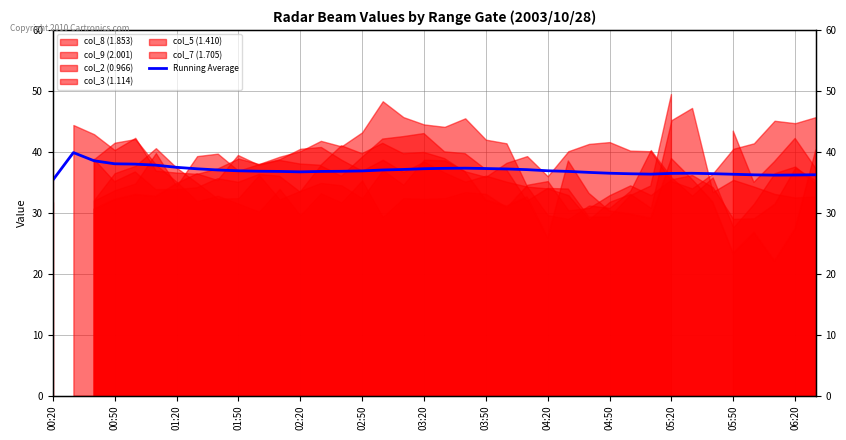

Does the chart have visible grid lines?

Yes